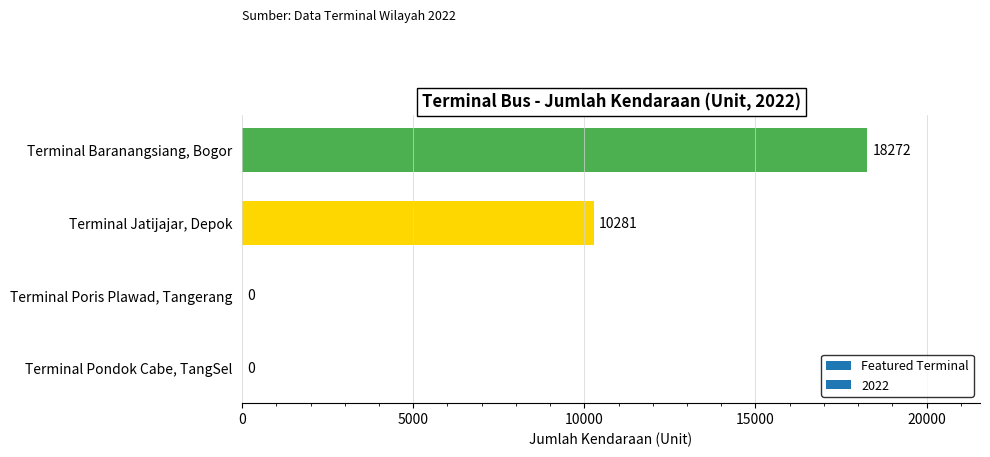

At which label is the value closest to 9136?

Terminal Jatijajar, Depok